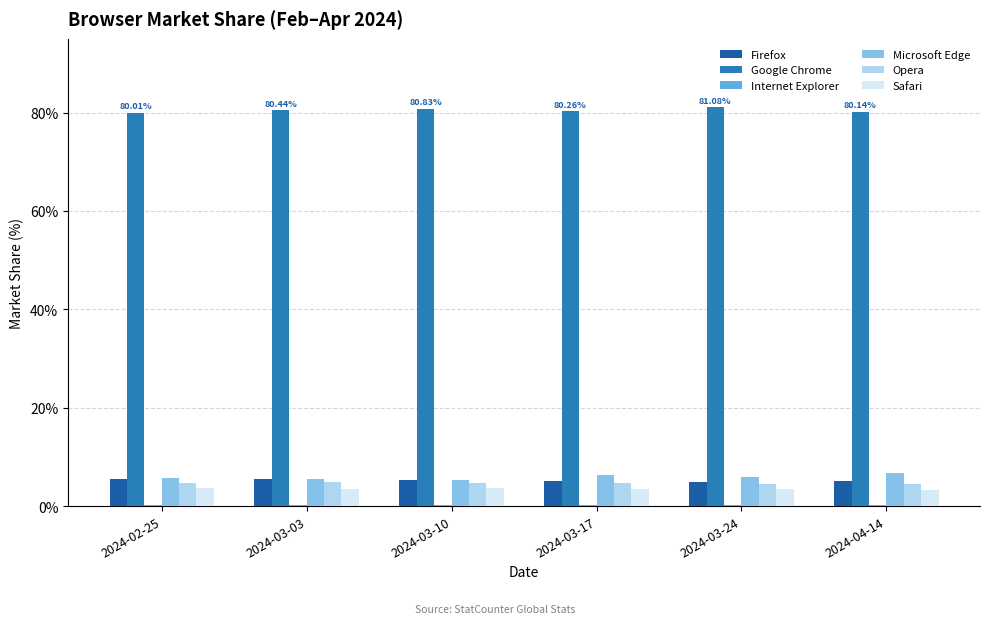

Which series has the largest total across all categories?

Google Chrome